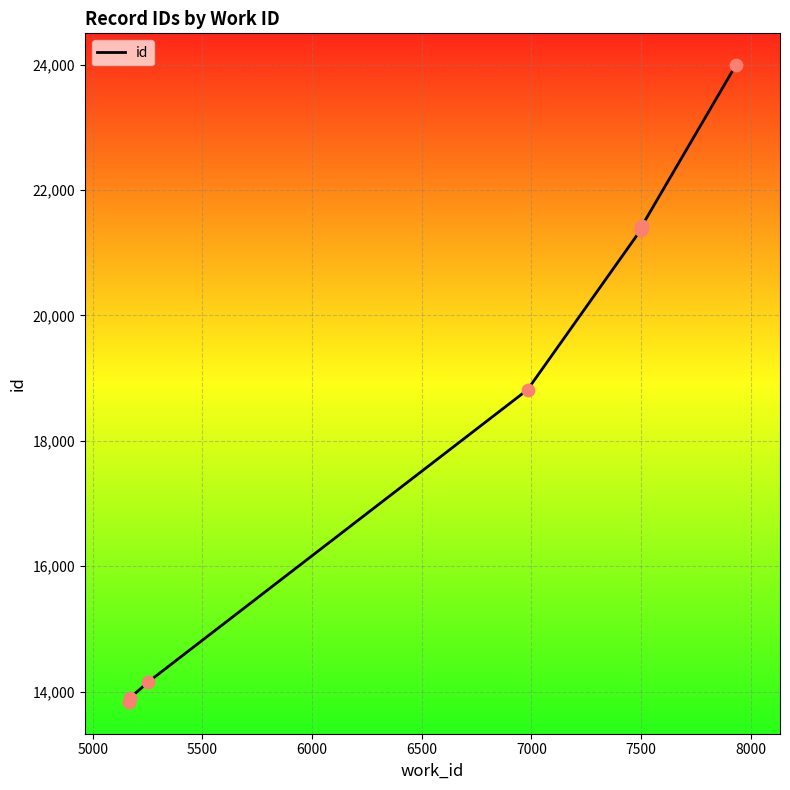

Approximately how many times larger is the value at 6000 compared to 7500?

0.9